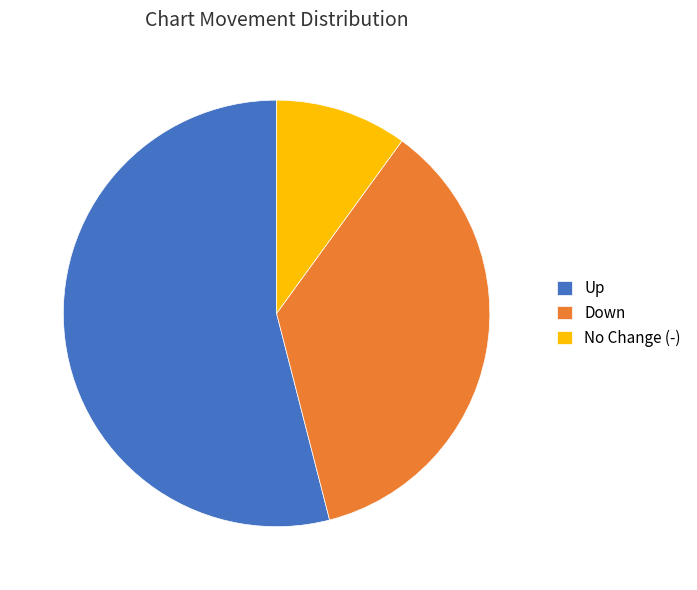

True or false: Down accounts for 23% of the total.

False